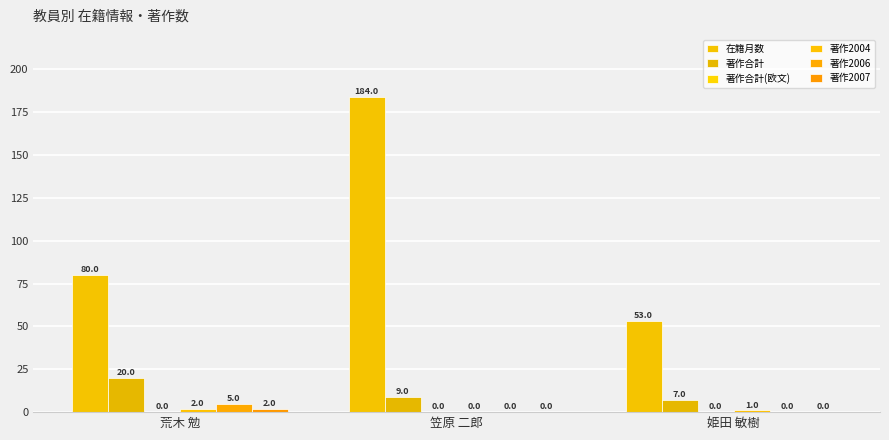

The 在籍月数 series shows 184 at 笠原 二郎. True or false?

True